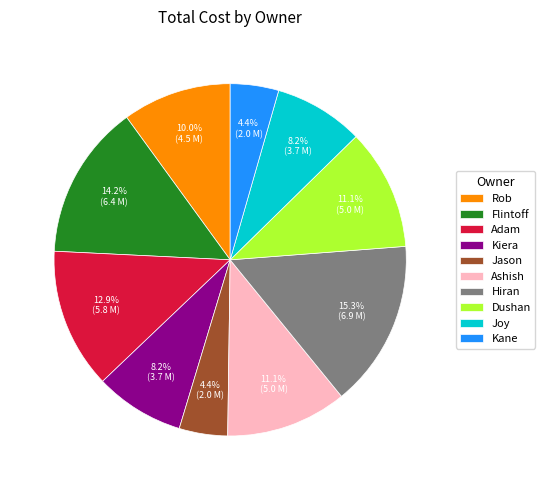

Do Ashish and Jason together represent more than half of the pie?

No